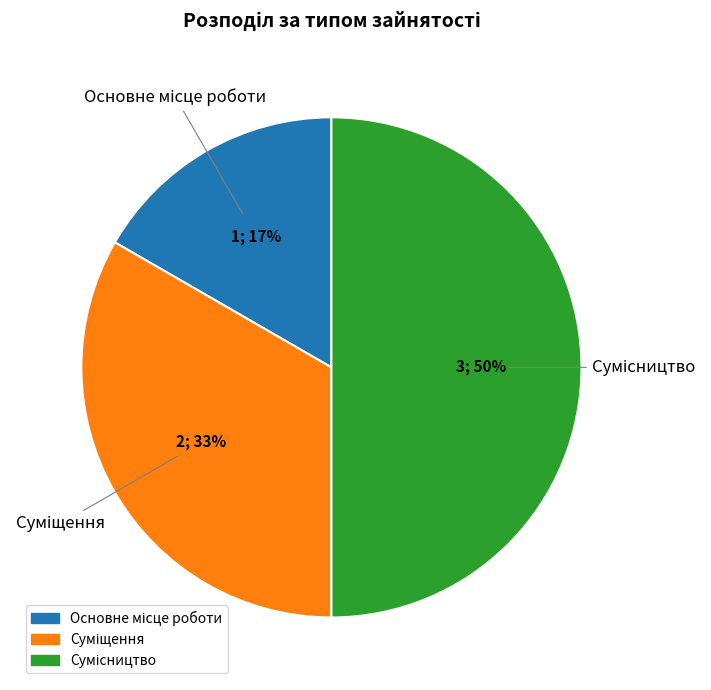

To the nearest percent, what is the difference between the largest and smallest slice percentages?

33%